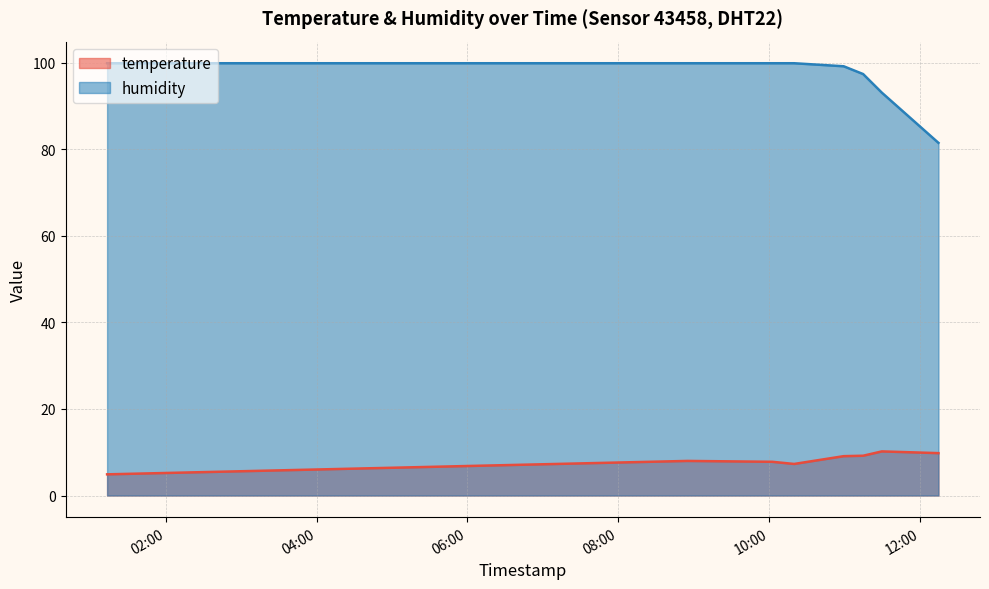

At which label does humidity reach its minimum?

2023-04-26T12:14:37